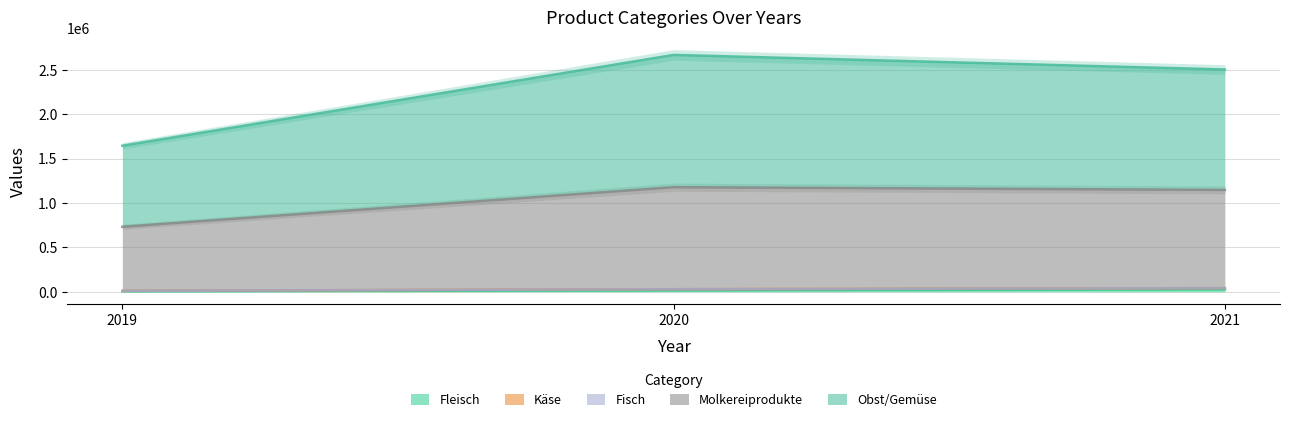

How many data points in Obst/Gemüse are above 2502016?

1